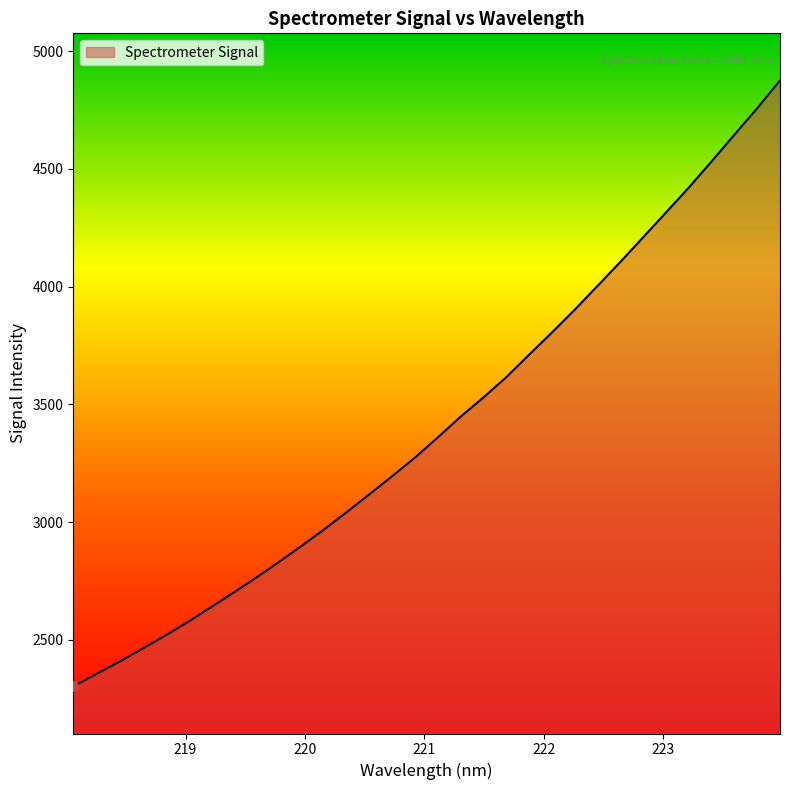

What is the greatest value displayed?

4875.9